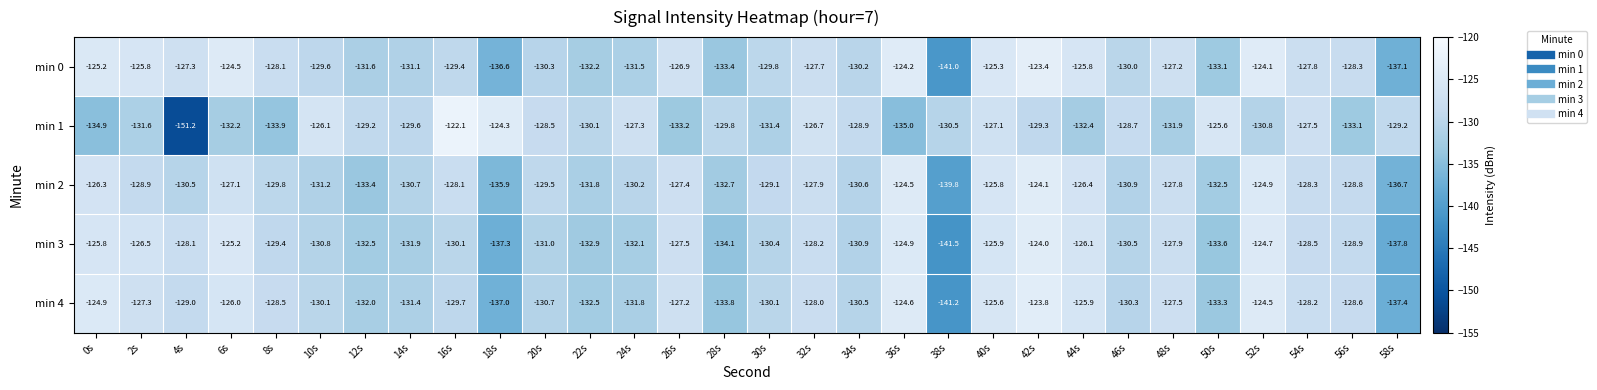

True or false: min 1 has a value of -221.2 at 30s.

False